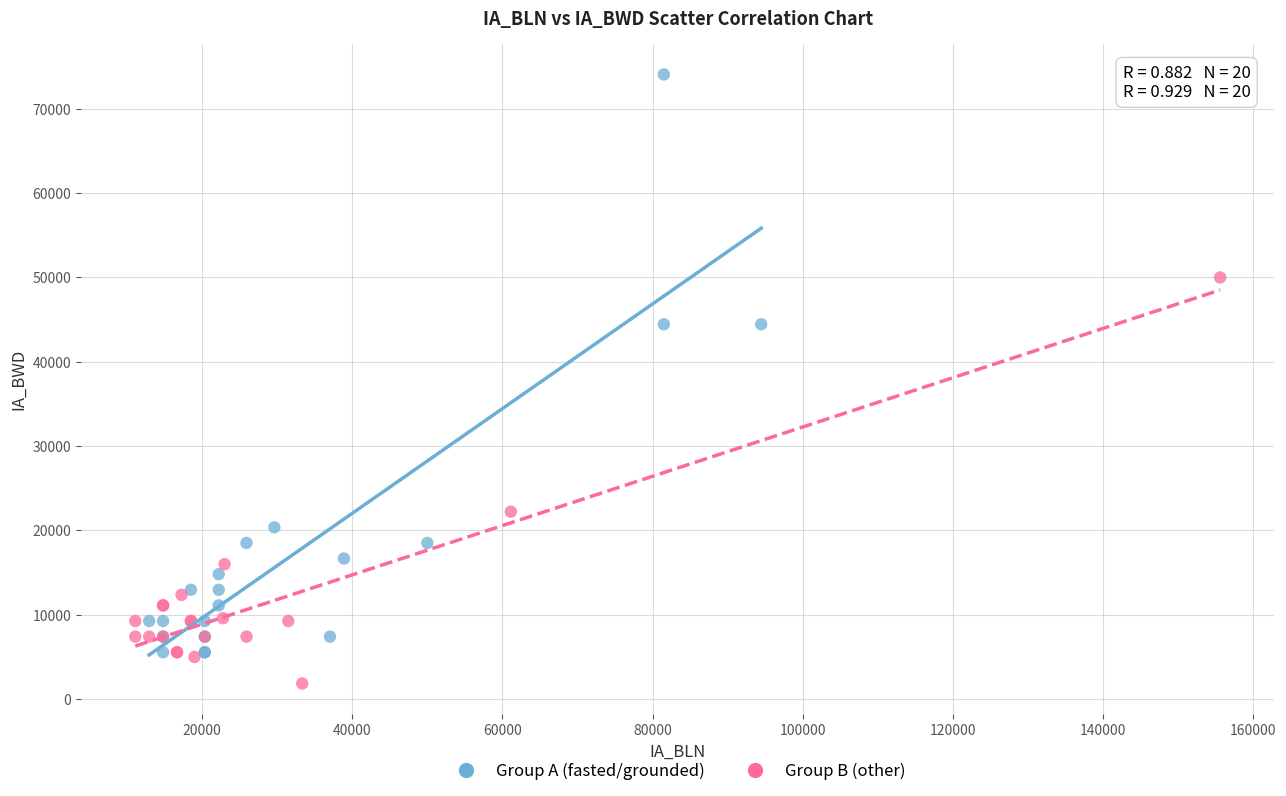

Which series contains the highest Y value?

Group A (fasted/grounded)